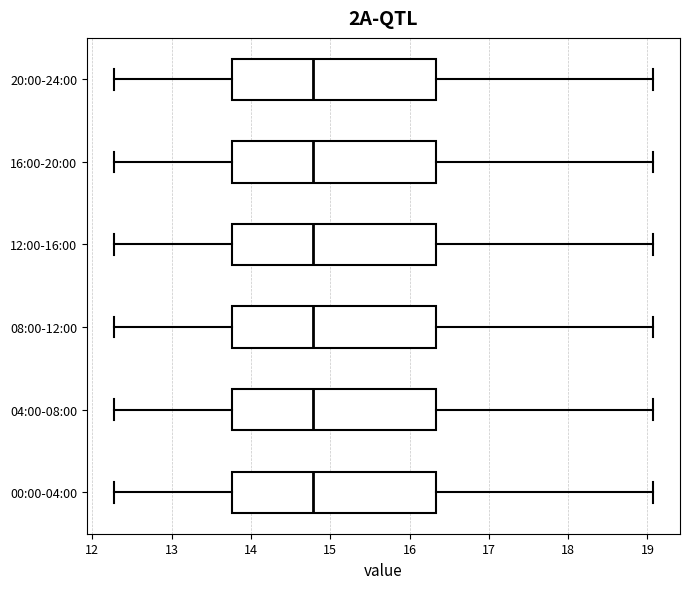

Reading bottom to top, read every box against the x-axis: the position of its median line, the range the box covers, and the ends of its whiskers. The values are not printed on the chart, so give them approximately, as read against the axis.

00:00-04:00: median 14.8, box 13.8 to 16.3, whiskers 12.3 to 19.1
04:00-08:00: median 14.8, box 13.8 to 16.3, whiskers 12.3 to 19.1
08:00-12:00: median 14.8, box 13.8 to 16.3, whiskers 12.3 to 19.1
12:00-16:00: median 14.8, box 13.8 to 16.3, whiskers 12.3 to 19.1
16:00-20:00: median 14.8, box 13.8 to 16.3, whiskers 12.3 to 19.1
20:00-24:00: median 14.8, box 13.8 to 16.3, whiskers 12.3 to 19.1